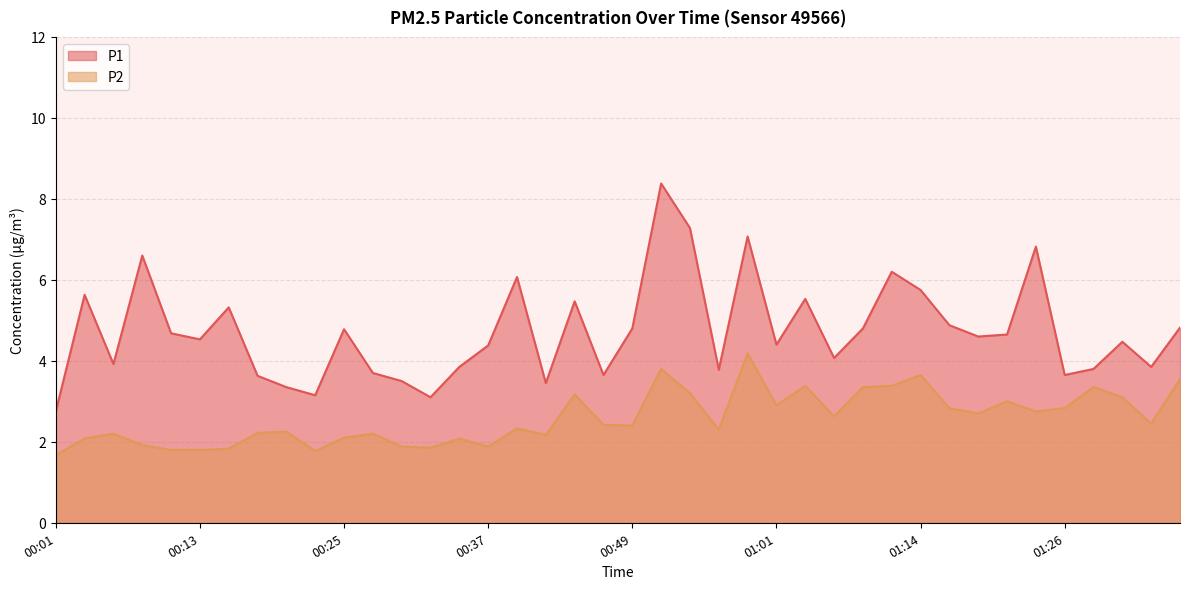

How many interior local peaks does the P2 series have?

12